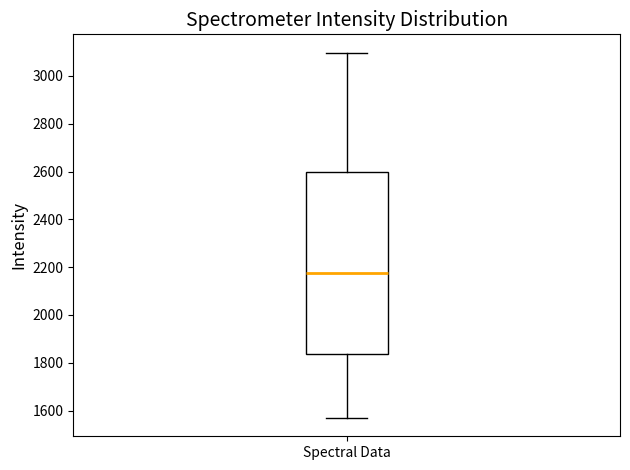

Where does the upper whisker of the box for Spectral Data end on the y-axis? The values are not printed on the chart, so give them approximately, as read against the axis.

3100